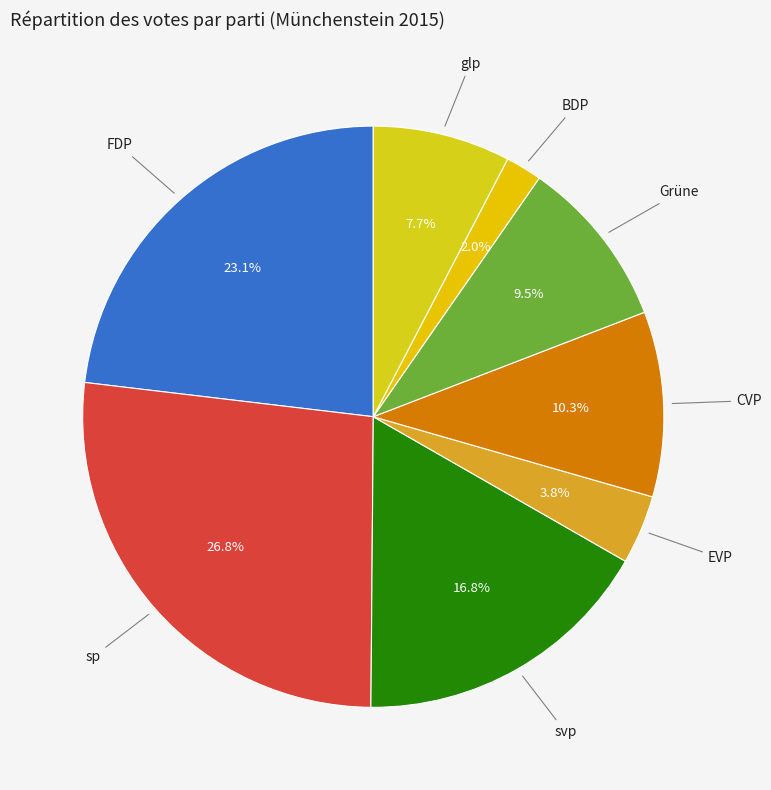

Is it true that CVP is 10% of the pie?

True